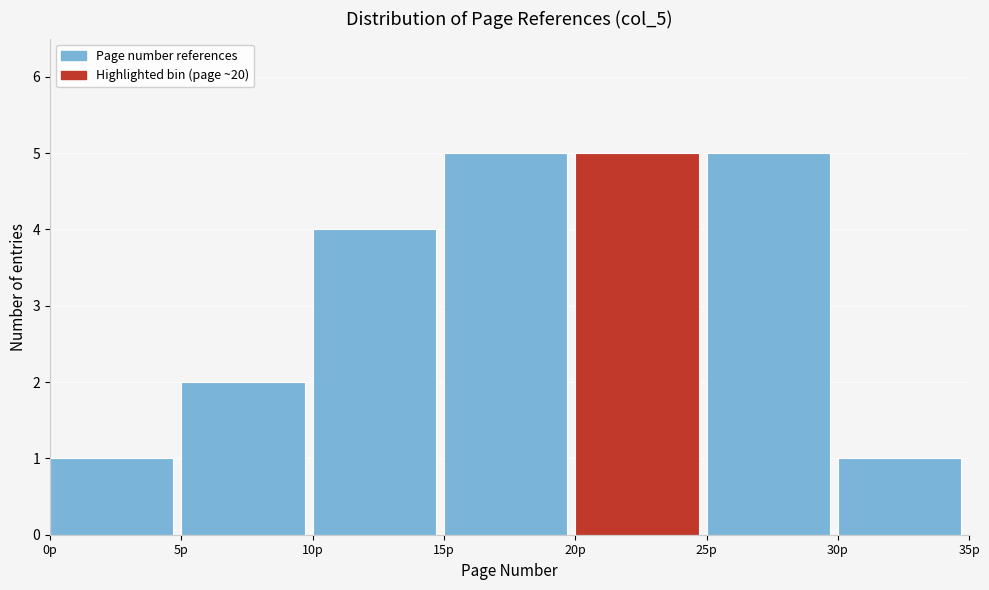

Reading left to right, list every bar in this chart as the range it spans on the x-axis followed by its height. The values are not printed on the chart, so give them approximately, as read against the axis.

0 to 5: 1
5 to 10: 2
10 to 15: 4
15 to 20: 5
20 to 25: 5
25 to 30: 5
30 to 35: 1